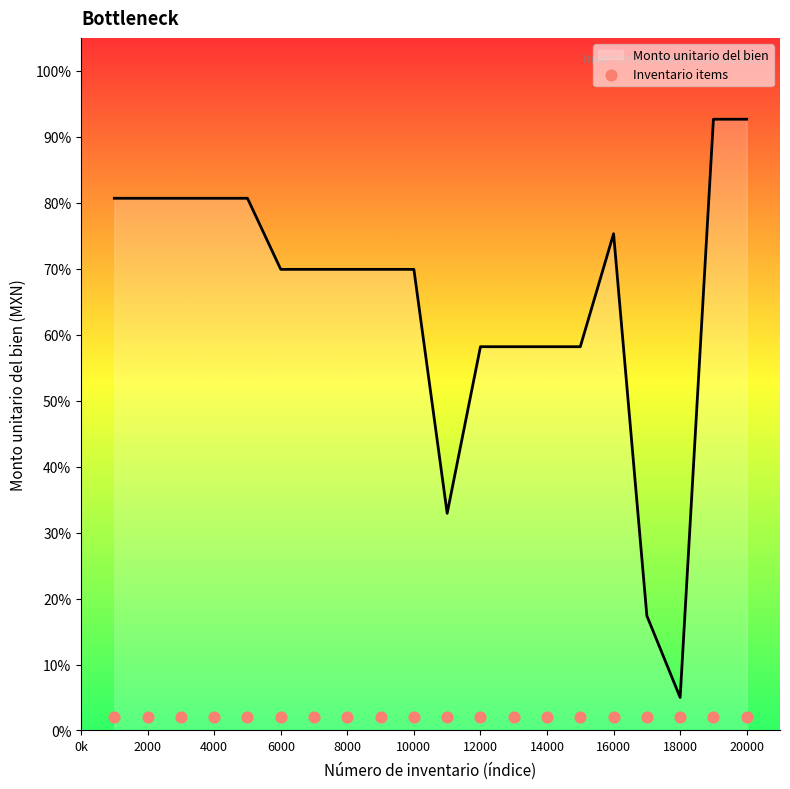

True or false: Monto unitario del bien has a value of 16.4 at 6000.

False